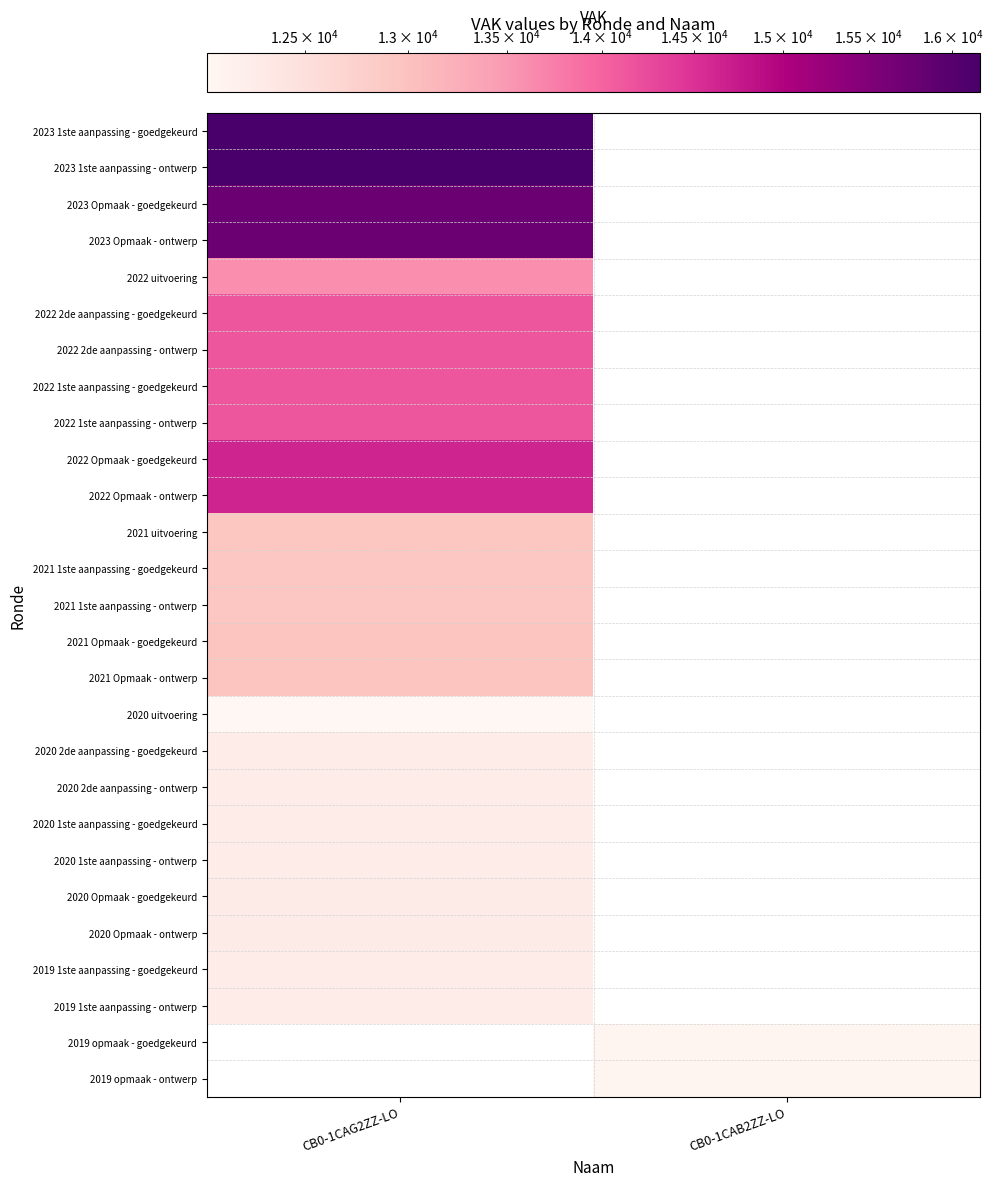

Which series has the largest range (max minus min)?

2023 1ste aanpassing - goedgekeurd